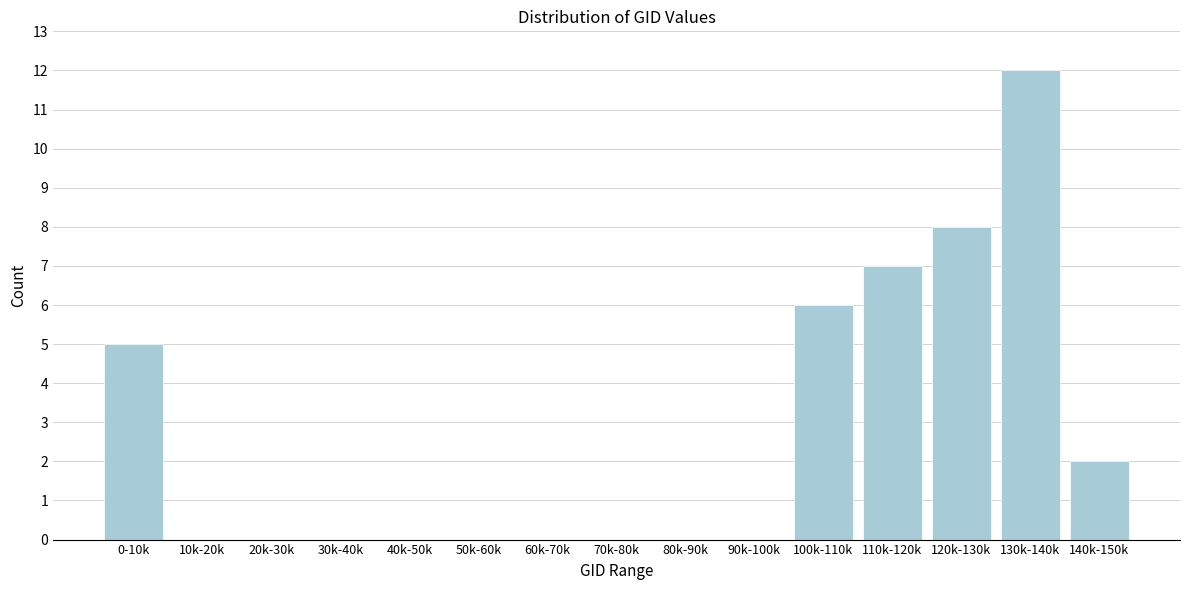

Reading left to right, transcribe all the data shown in this chart.

0-10k=5	10k-20k=0	20k-30k=0	30k-40k=0	40k-50k=0	50k-60k=0	60k-70k=0	70k-80k=0	80k-90k=0	90k-100k=0	100k-110k=6	110k-120k=7	120k-130k=8	130k-140k=12	140k-150k=2